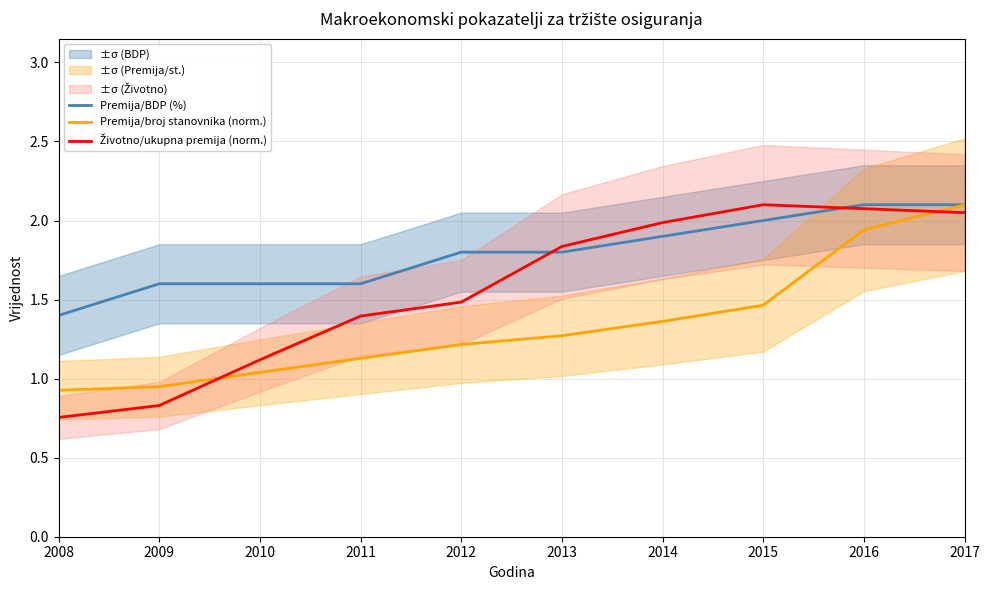

What are all the series names shown in the legend?

Premija/BDP (%), Premija/broj stanovnika (norm.), Životno/ukupna premija (norm.)